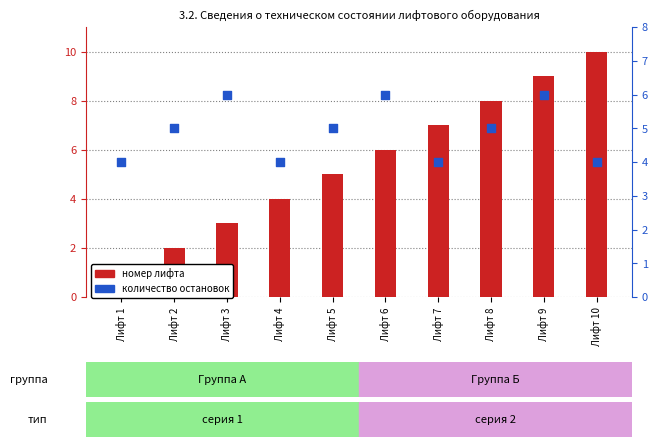

Which series reaches the maximum Y coordinate?

номер лифта